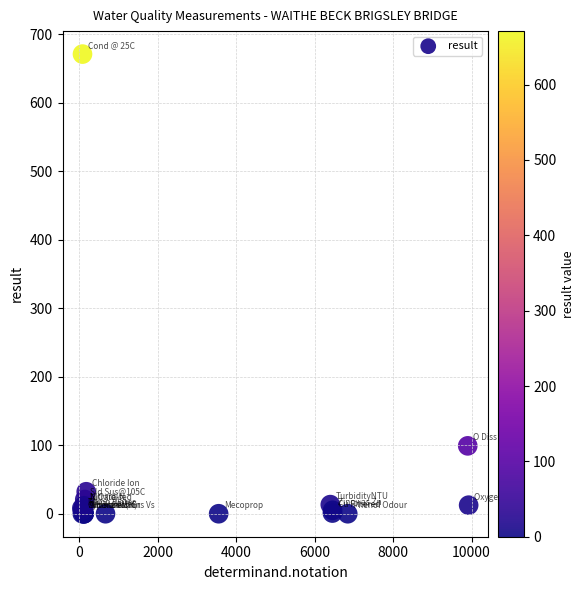

What Y value in the scatter plot is closest to 335?

99.1